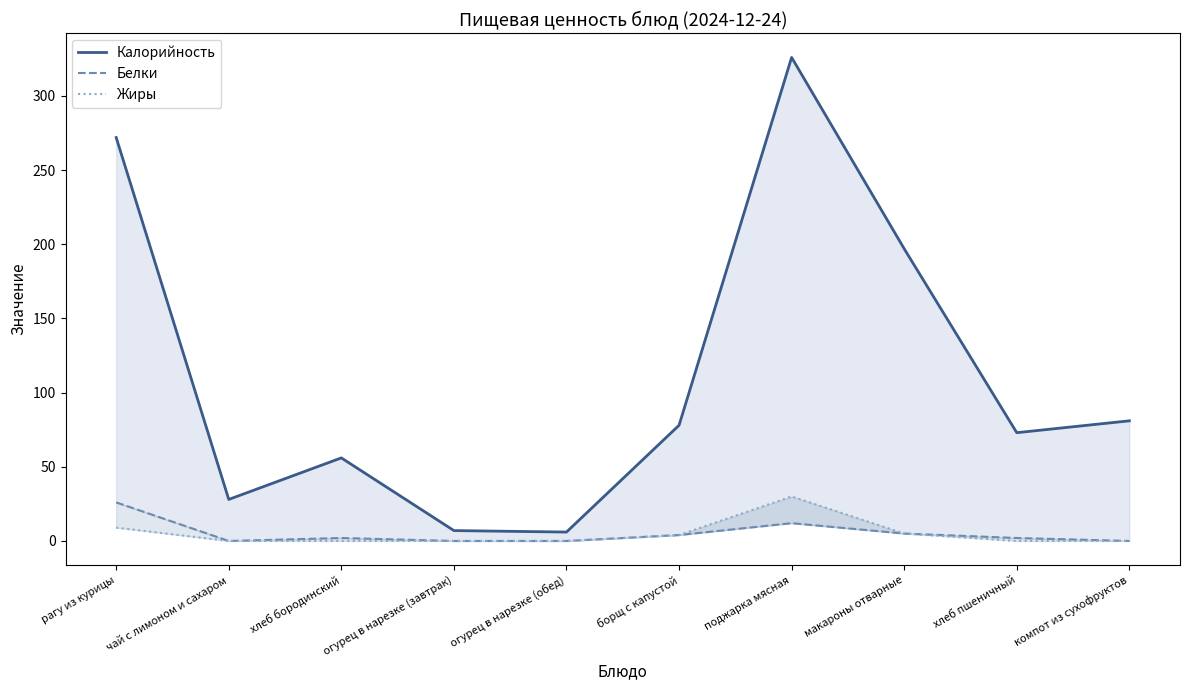

How many data points in Жиры are above 0?

4